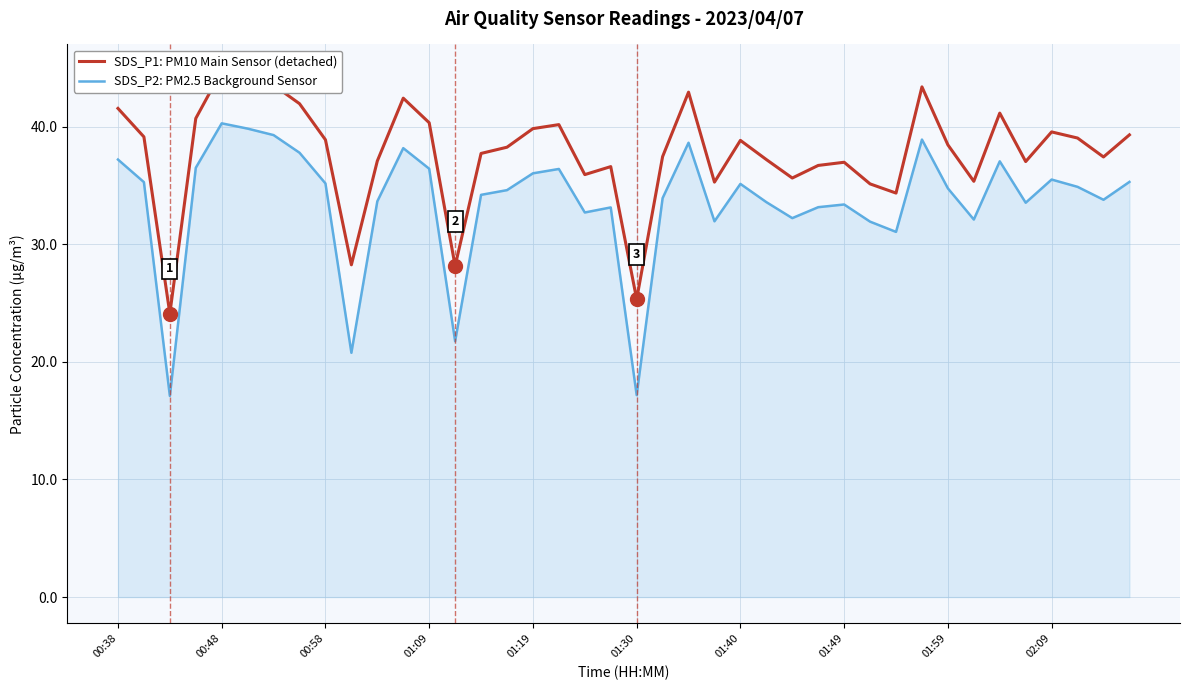

Rank the series by their average value, from lowest to highest.

SDS_P2: PM2.5 Background Sensor, SDS_P1: PM10 Main Sensor